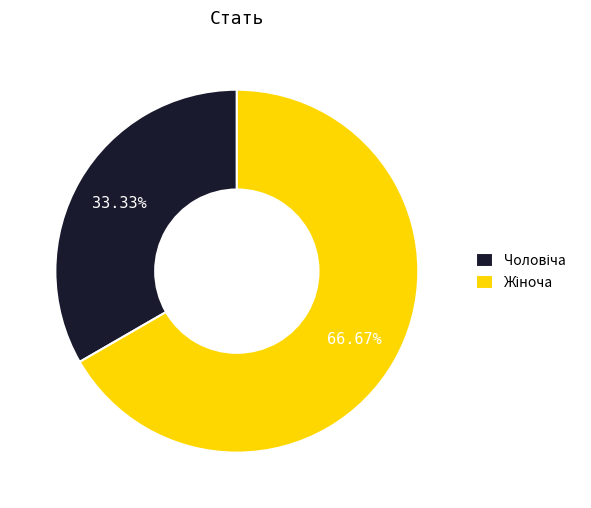

To the nearest percent, what is the average slice percentage?

50%